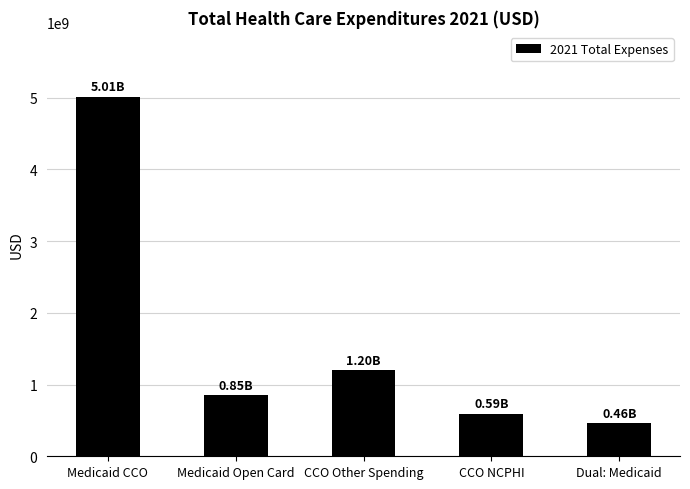

The chart shows a value of 1197433775.9 at CCO Other Spending. True or false?

True